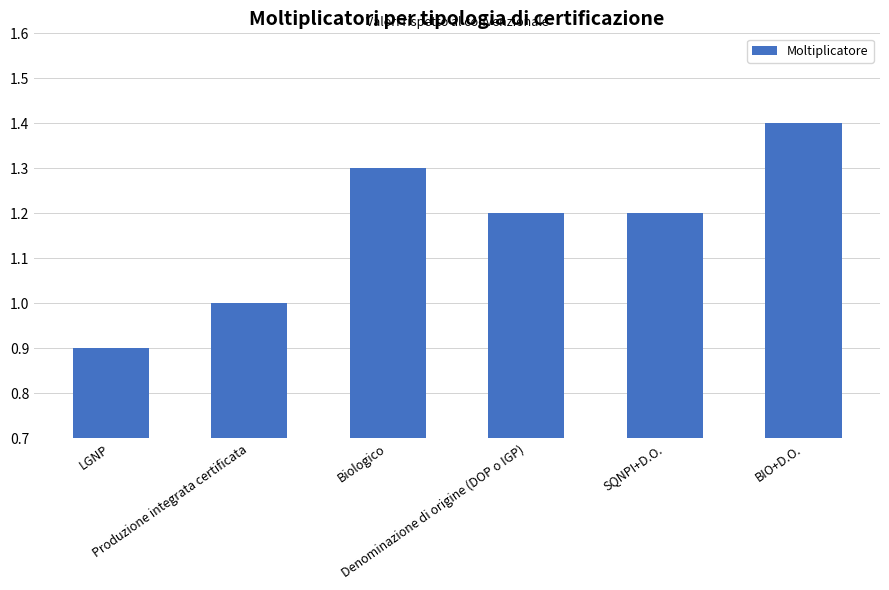

Does the chart contain stacked bars?

No